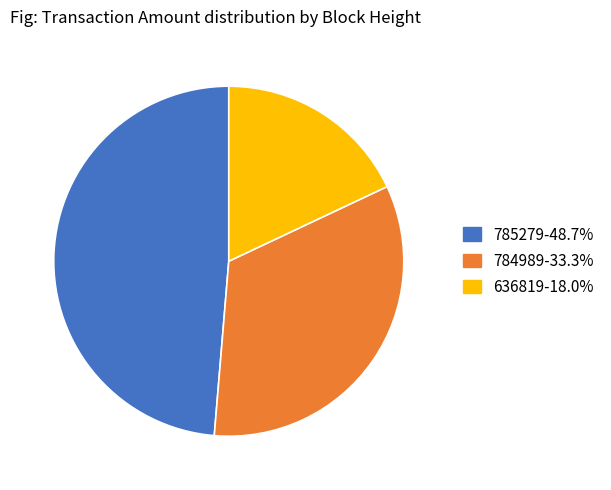

True or false: 784989 accounts for 22% of the total.

False